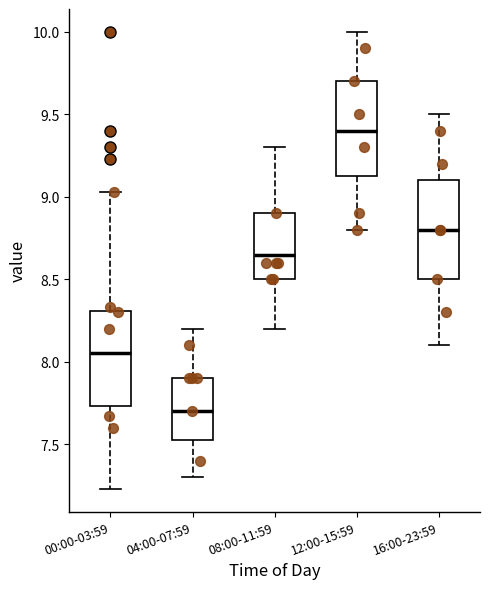

Reading left to right, read every box against the y-axis: the position of its median line, the range the box covers, and the ends of its whiskers. The values are not printed on the chart, so give them approximately, as read against the axis.

00:00-03:59: median 8.05, box 7.75 to 8.30, whiskers 7.25 to 9.05
04:00-07:59: median 7.70, box 7.55 to 7.90, whiskers 7.30 to 8.20
08:00-11:59: median 8.65, box 8.50 to 8.90, whiskers 8.20 to 9.30
12:00-15:59: median 9.40, box 9.15 to 9.70, whiskers 8.80 to 10.00
16:00-23:59: median 8.80, box 8.50 to 9.10, whiskers 8.10 to 9.50